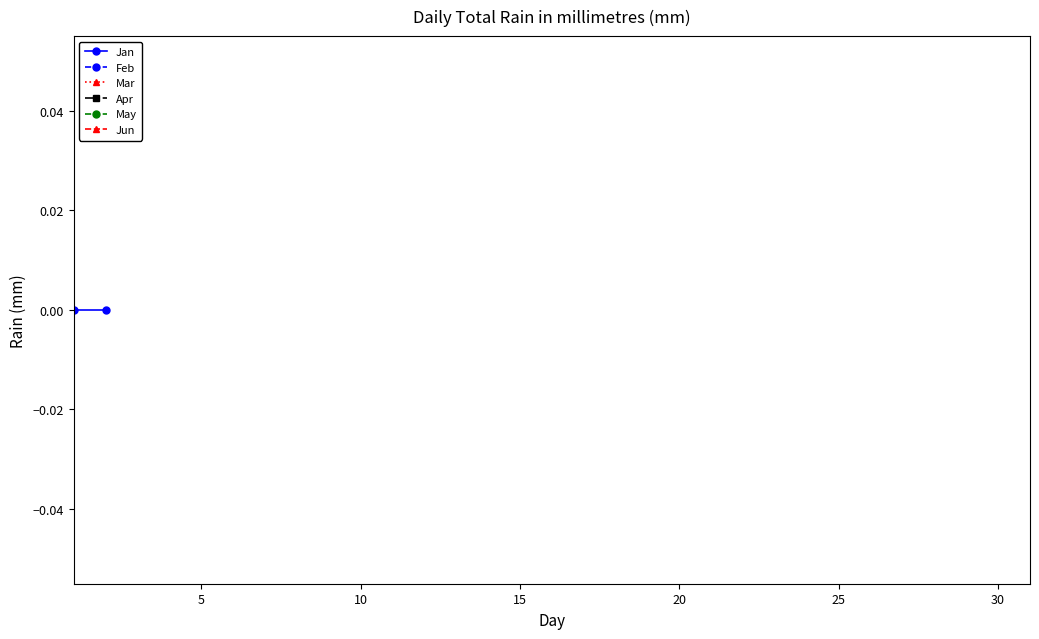

True or false: Apr has a value of -169 at 28.

False